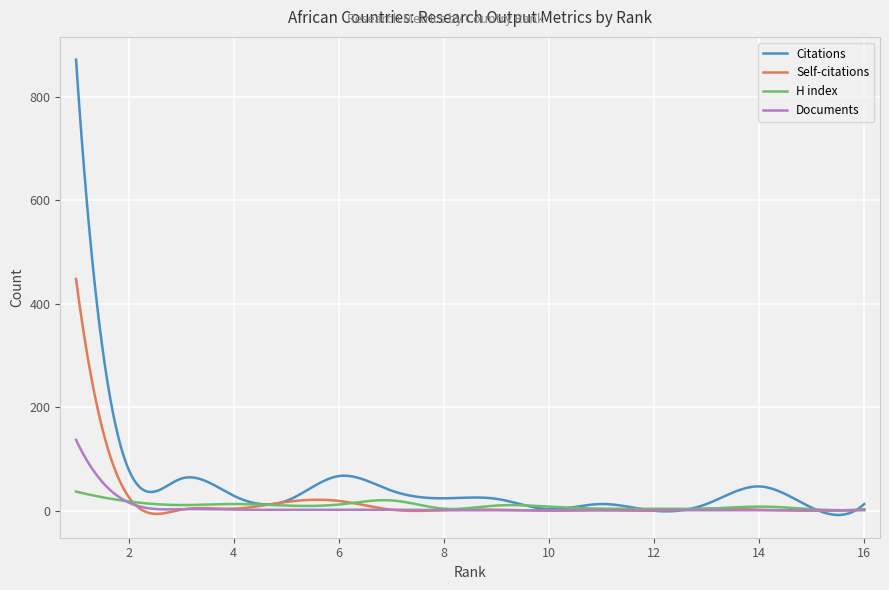

What is the greatest value displayed?

872.0